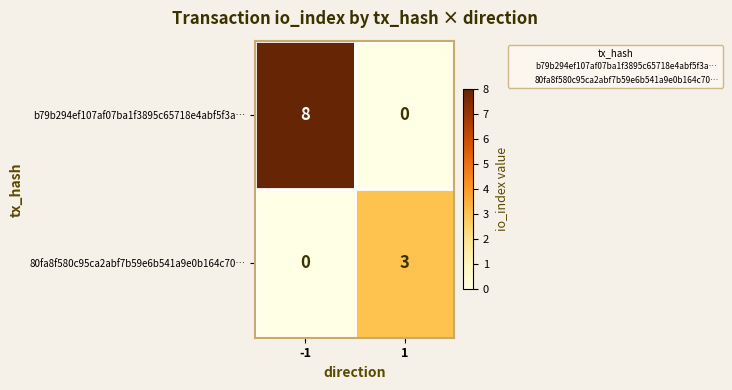

What is the difference between the 80fa8f580c95ca2abf7b59e6b541a9e0b164c70… values at -1 and 1?

3